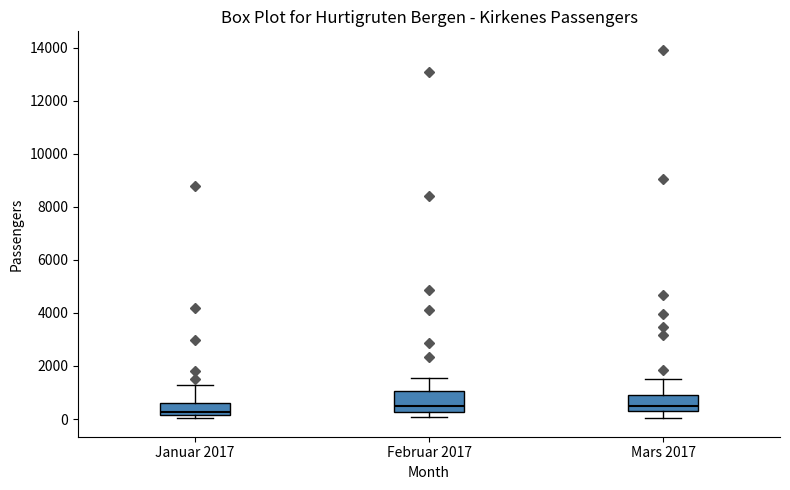

Where does the upper whisker of the box for Januar 2017 end on the y-axis? The values are not printed on the chart, so give them approximately, as read against the axis.

1400